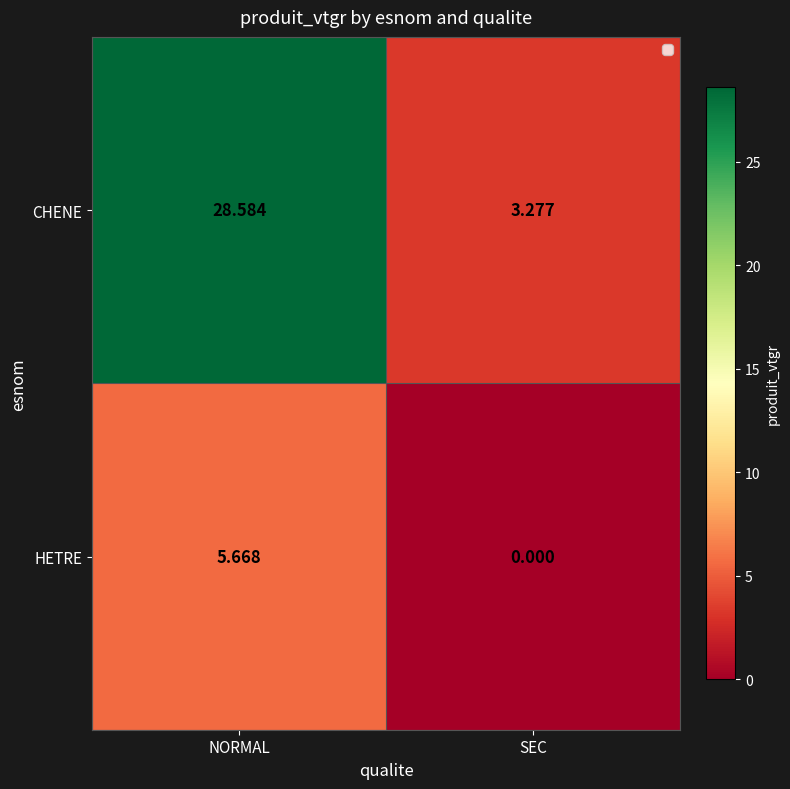

Rank the series by their average value, from lowest to highest.

HETRE, CHENE